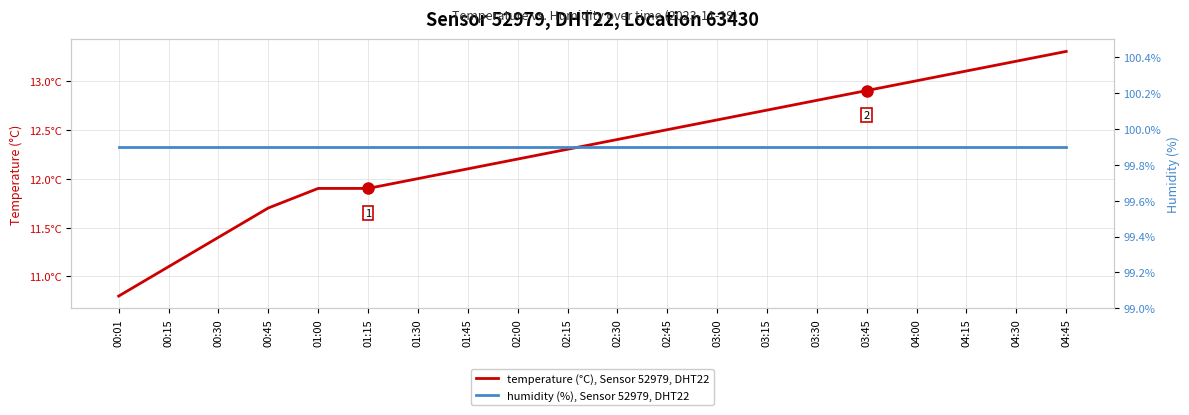

True or false: temperature (°C), Sensor 52979, DHT22 and humidity (%), Sensor 52979, DHT22 intersect in this chart.

False